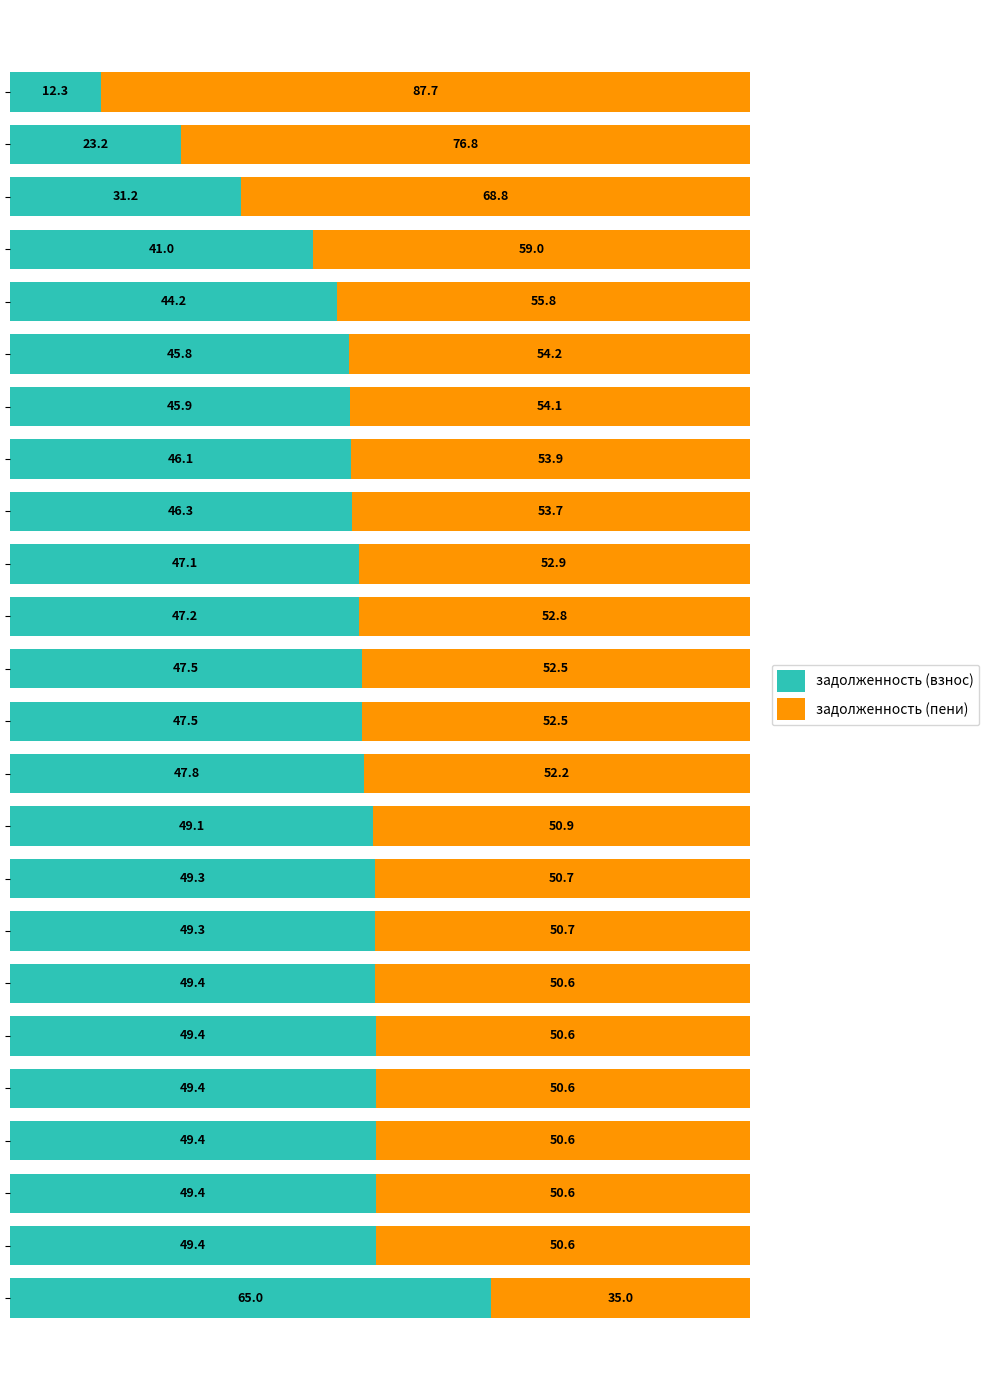

The value of задолженность (пени) at 4 is 29.6. True or false?

False